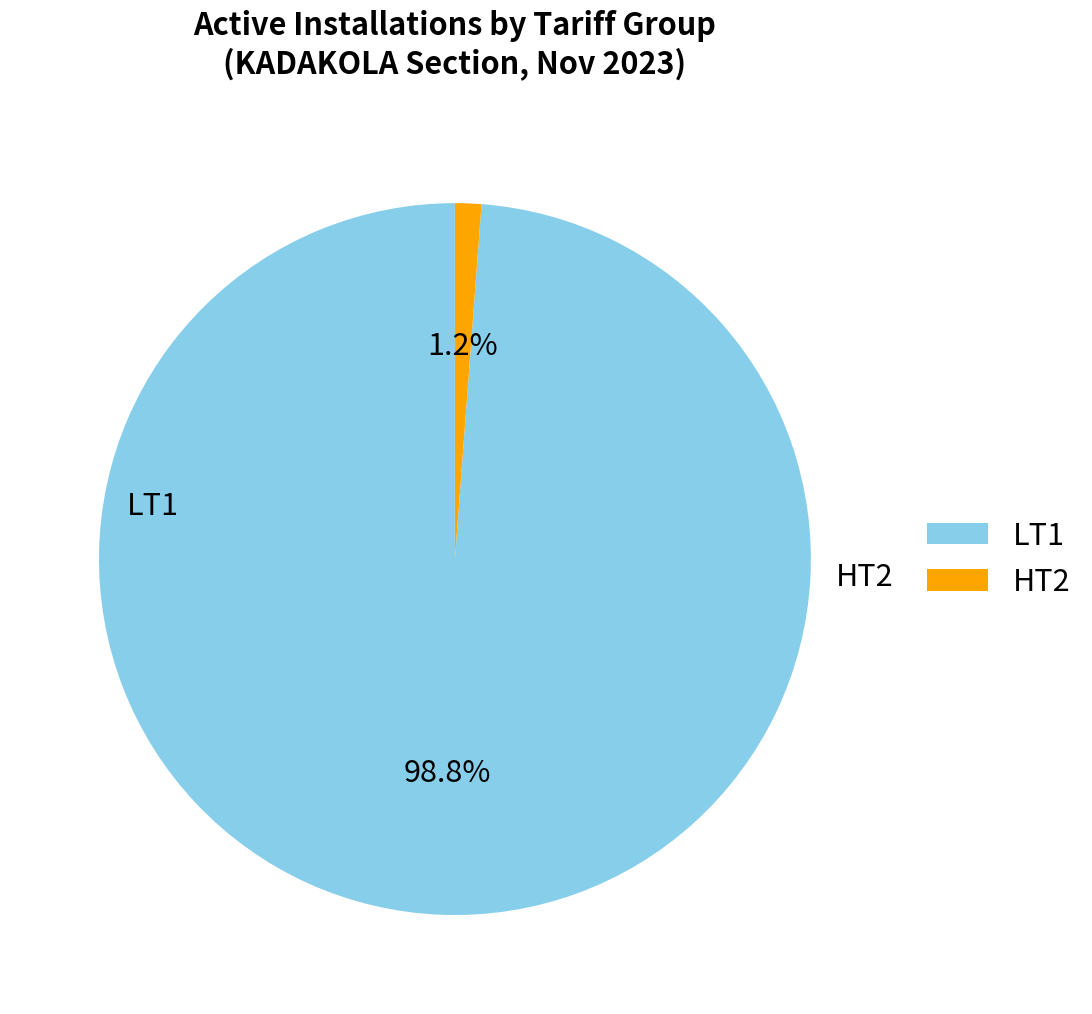

Is there a majority slice in this chart?

Yes